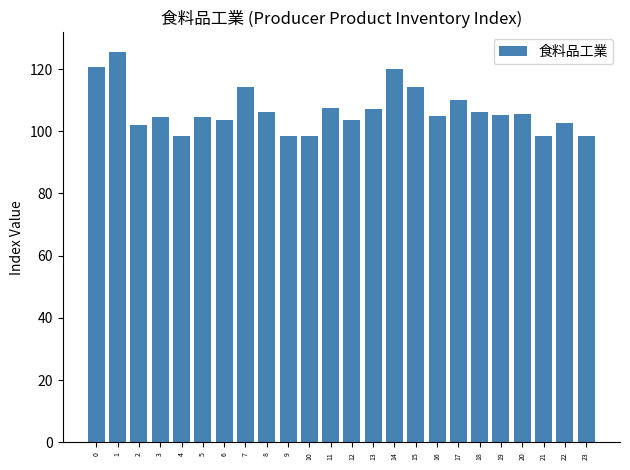

What is the ratio of the value at 5 to the value at 13?

1.0